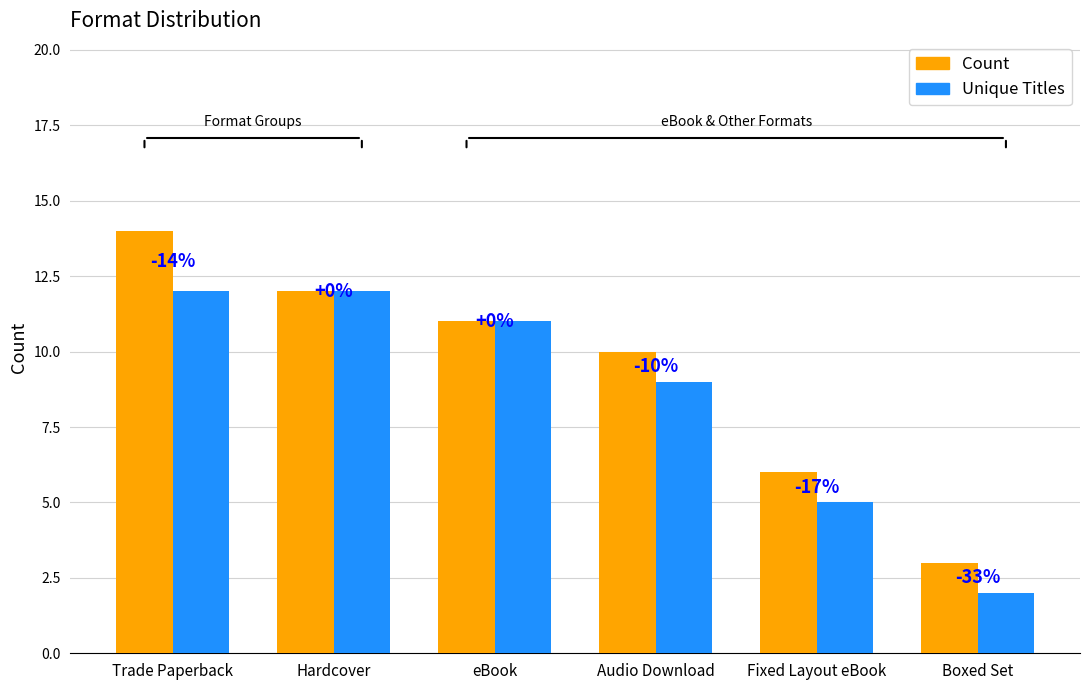

What is the sum of all Unique Titles values?

51